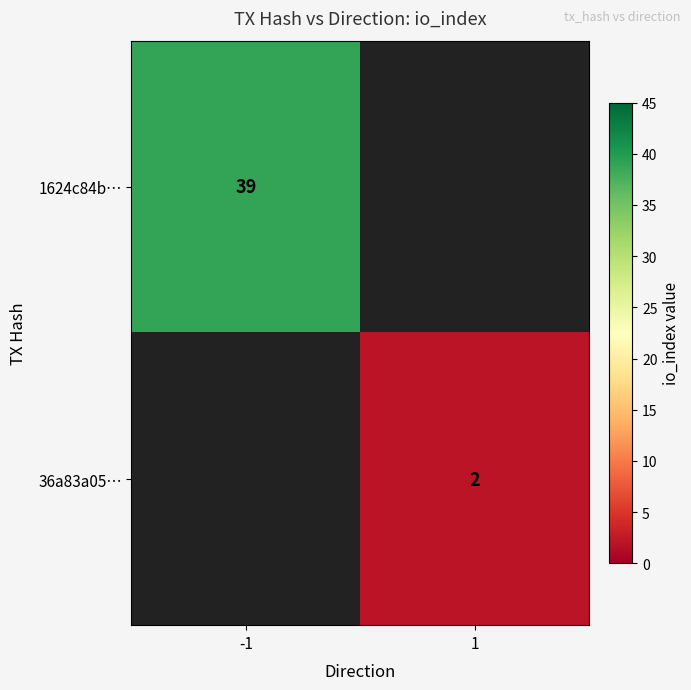

True or false: 1624c84b… has a value of 39 at -1.

True